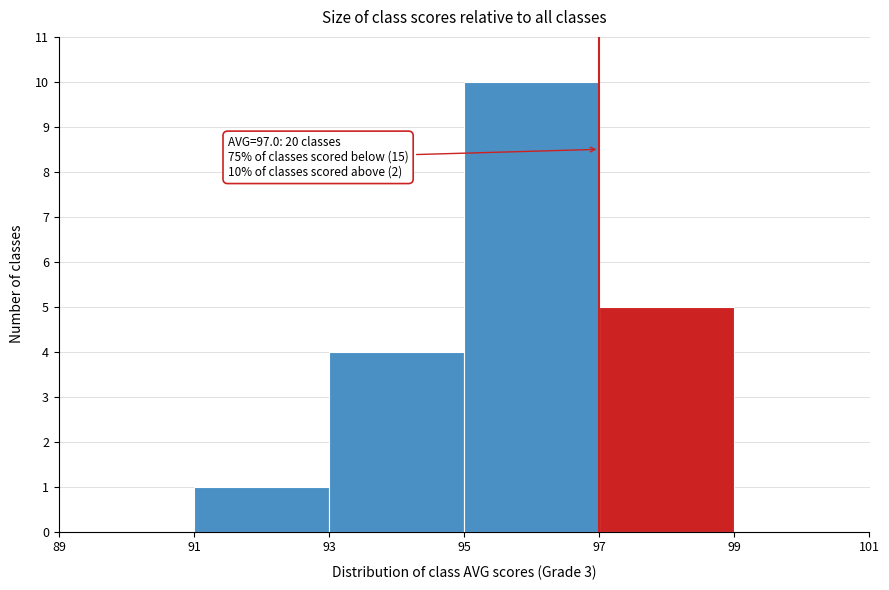

Over which range of the x-axis is the bar tallest?

95 to 97